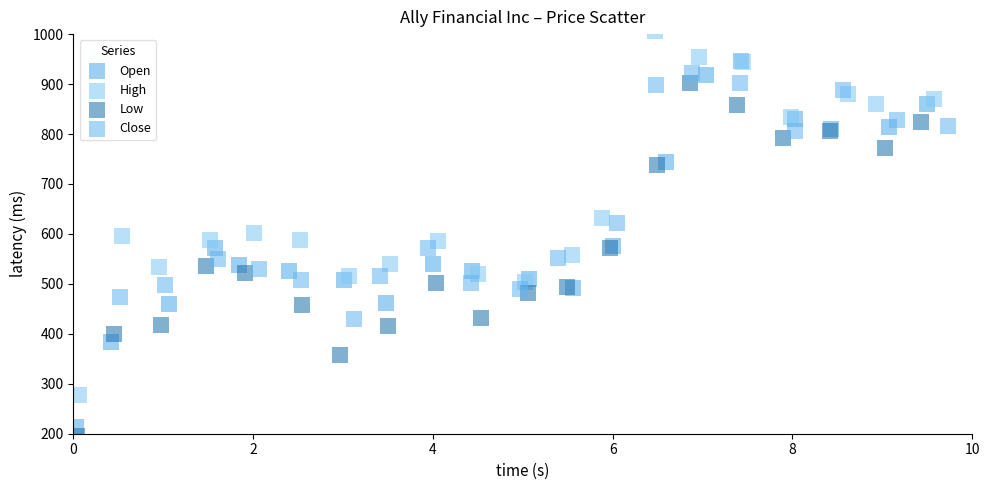

Which series contains the highest Y value?

High